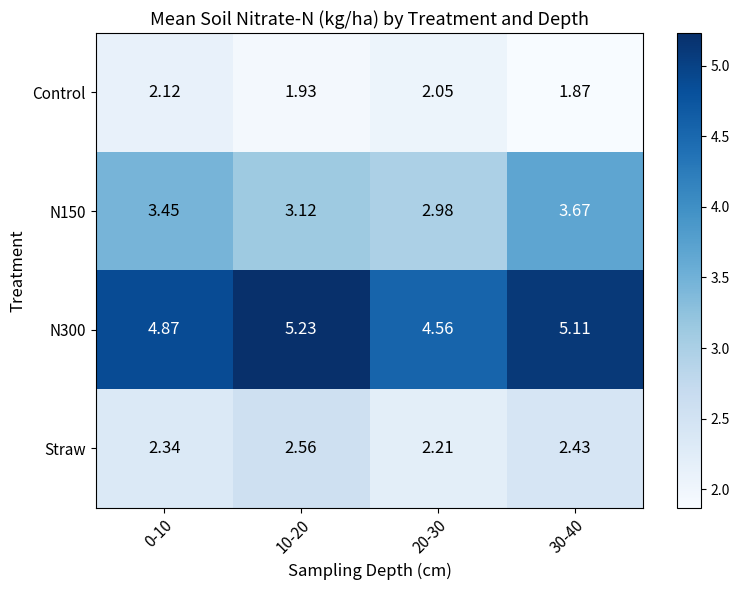

Is the value of Control at 10-20 greater than the value of N300 at 20-30?

No